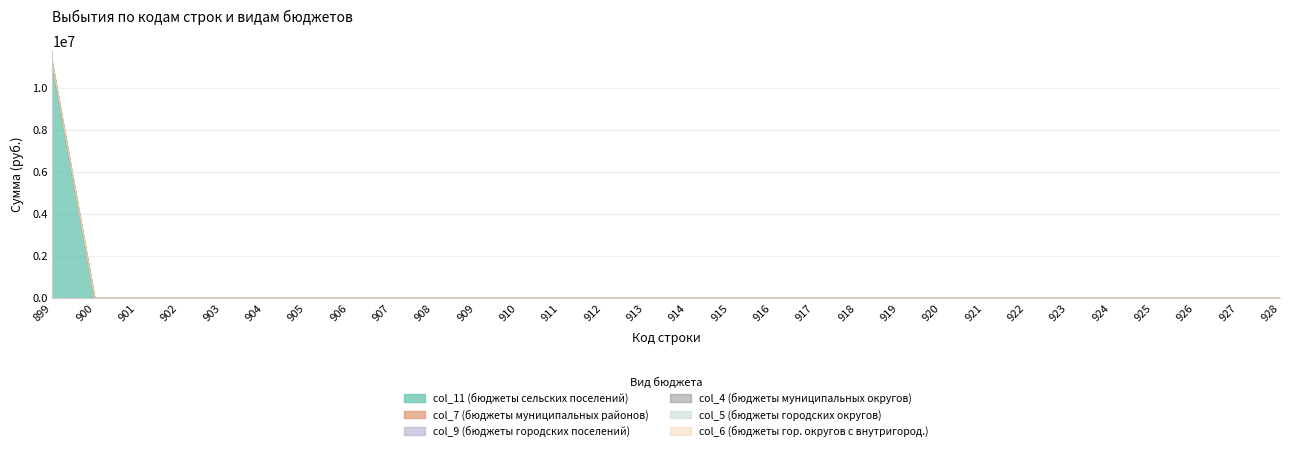

Which series has the widest spread of values?

col_11 (бюджеты сельских поселений)